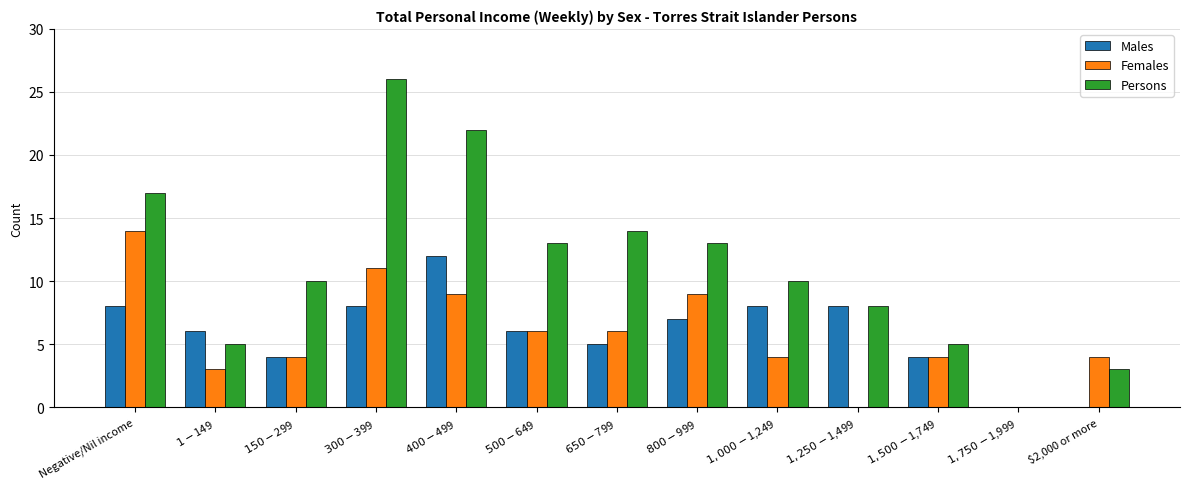

What are all the series names shown in the legend?

Males, Females, Persons